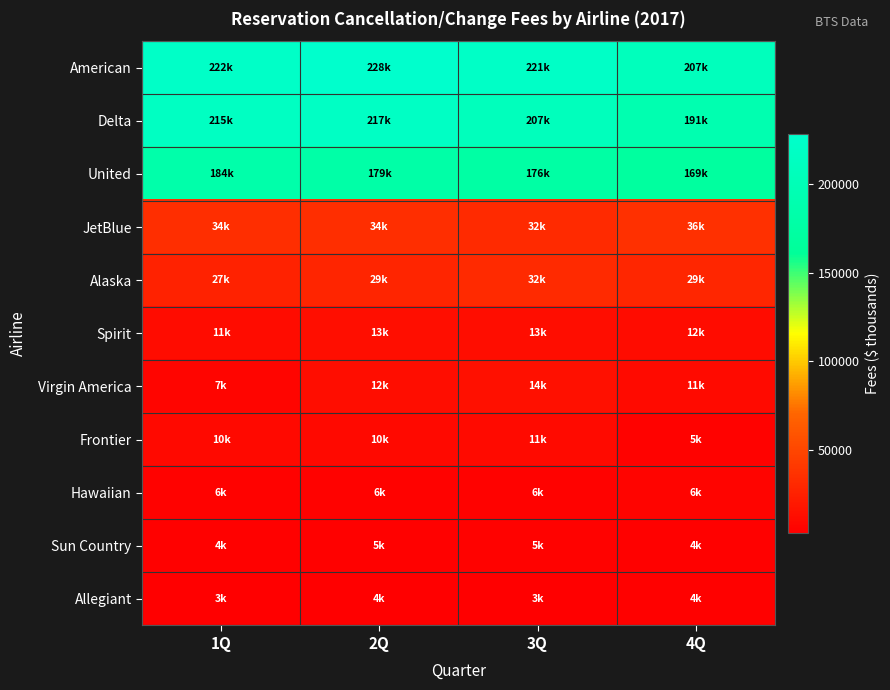

Which series changed the most between 2Q and 3Q?

Delta